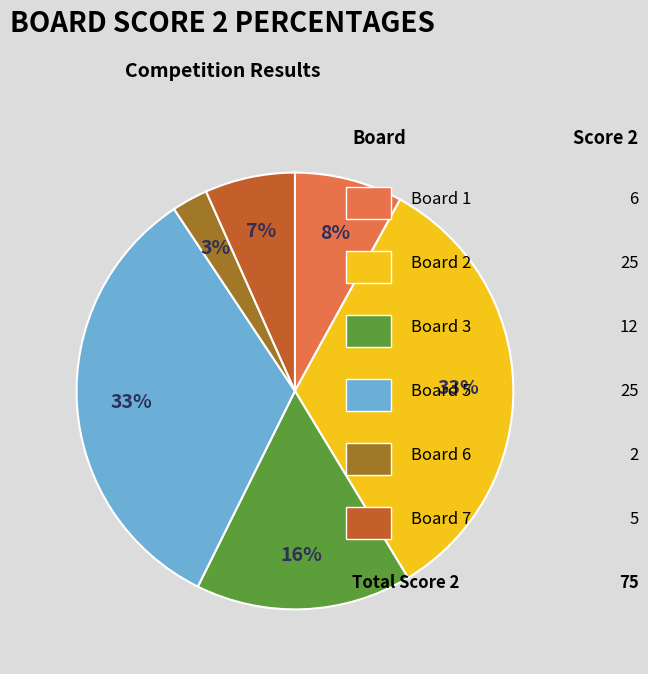

To the nearest percent, what is the average slice percentage?

17%